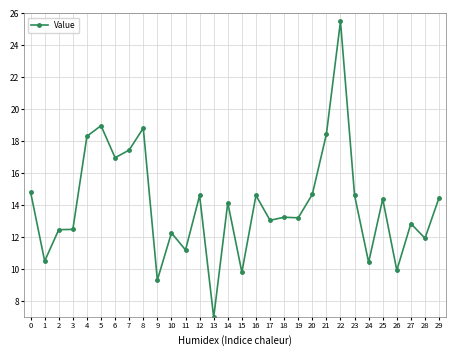

Where is the data nearest to the value 16?

6